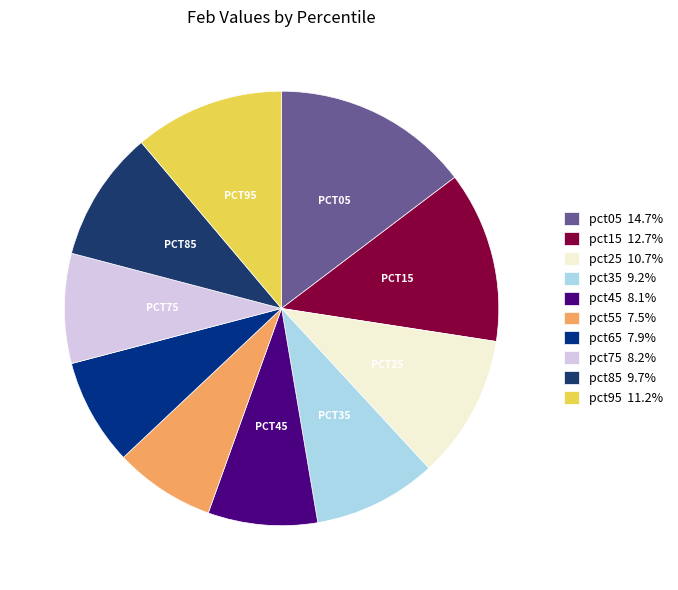

To the nearest percent, what is the difference between the largest and smallest slice percentages?

7%